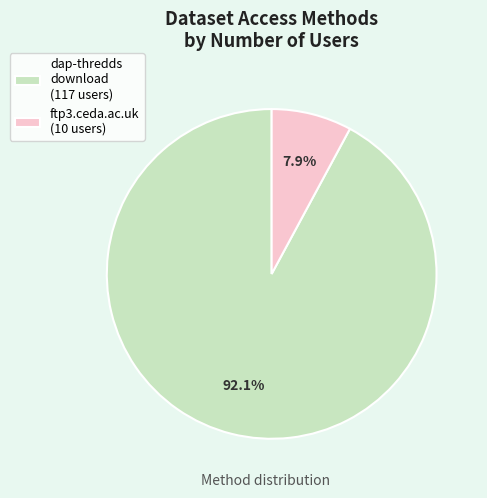

Which slice represents more than half of the pie?

dap-thredds download (117 users)